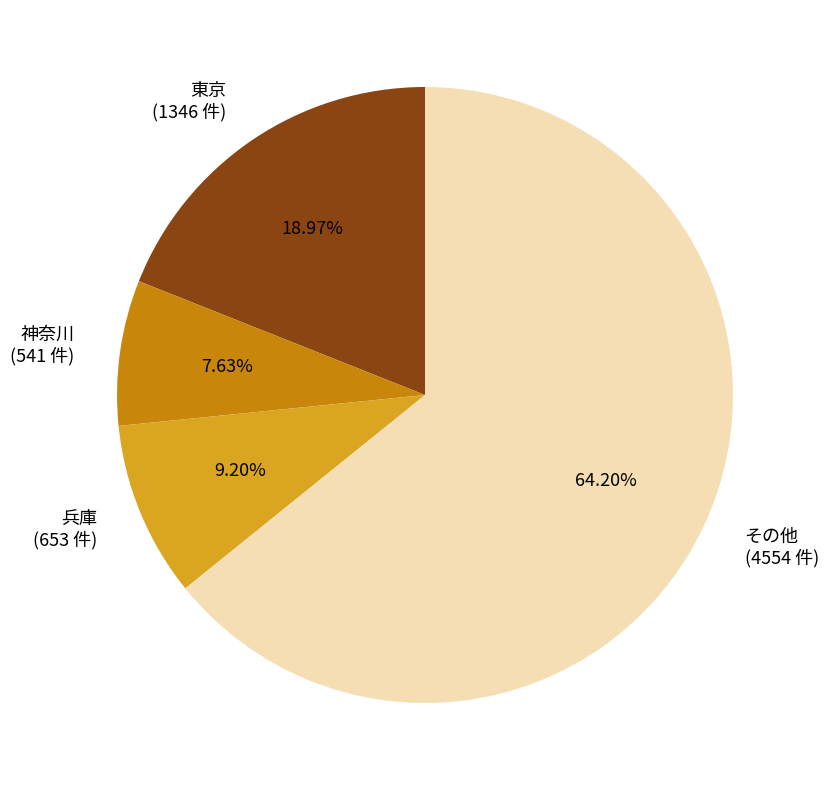

Combined, do 神奈川 and 兵庫 account for over 50%?

No